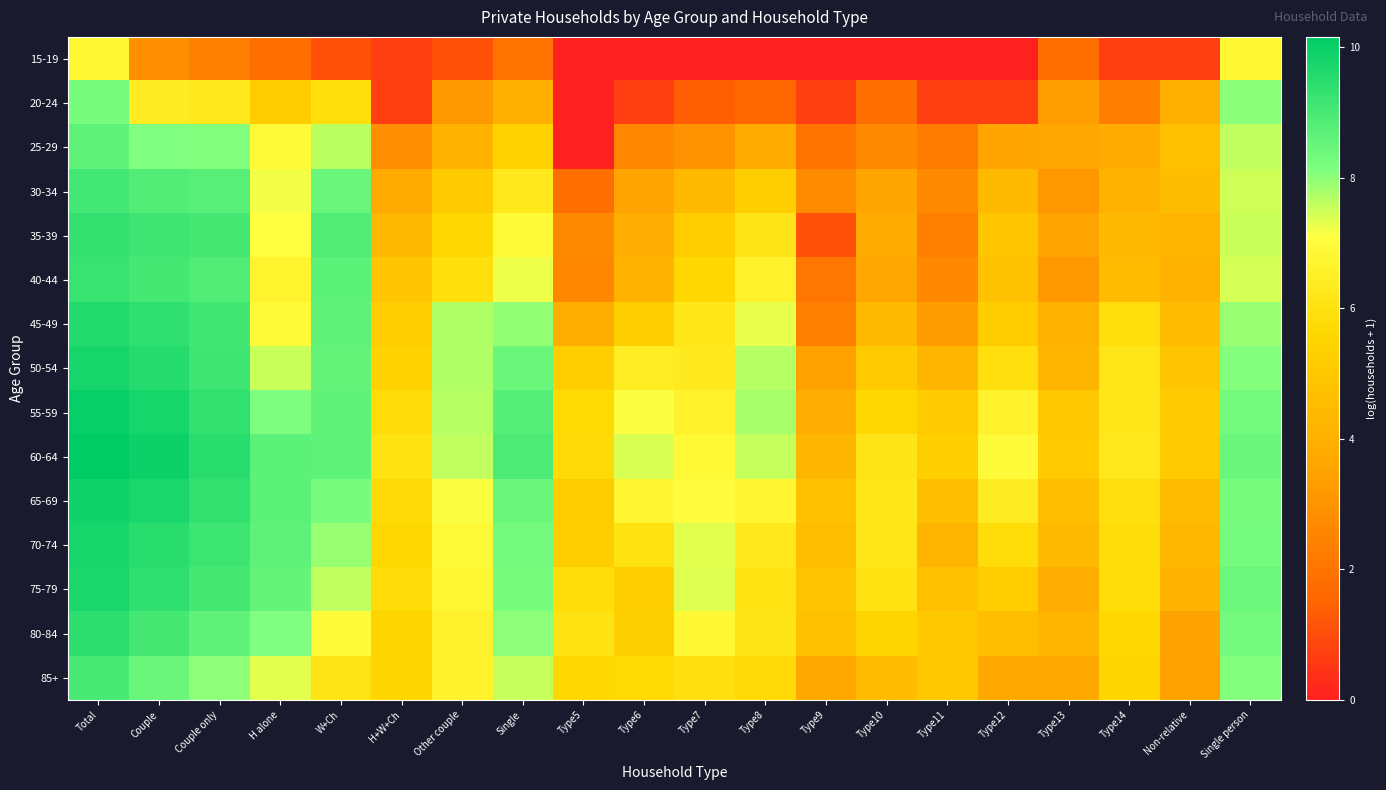

What is the difference between the highest and lowest values at Couple?

7.1